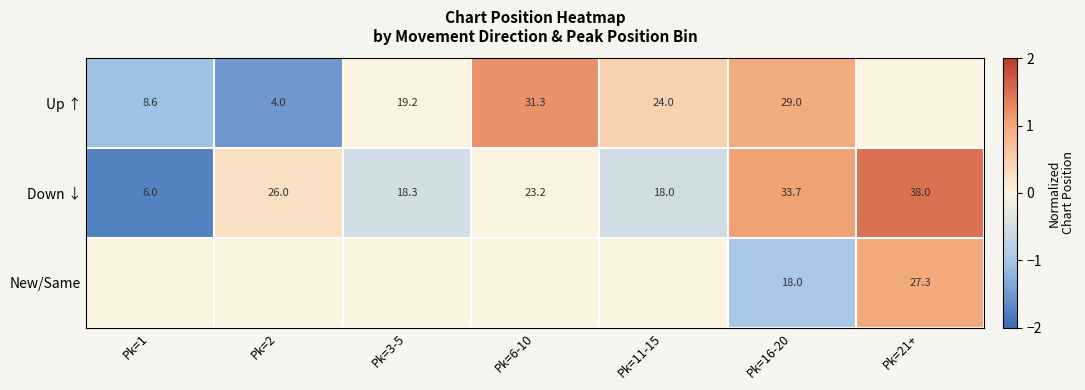

What is the spread (max minus min) of values at Pk=11-15?

1.0